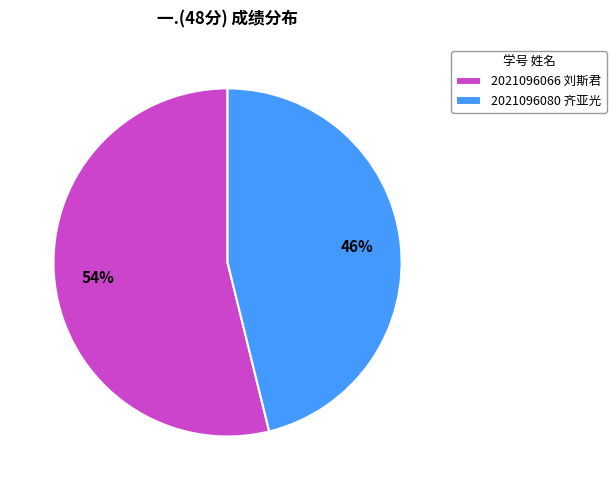

Approximately how many times larger is the value at 2021096080 齐亚光 compared to 2021096066 刘斯君?

0.9